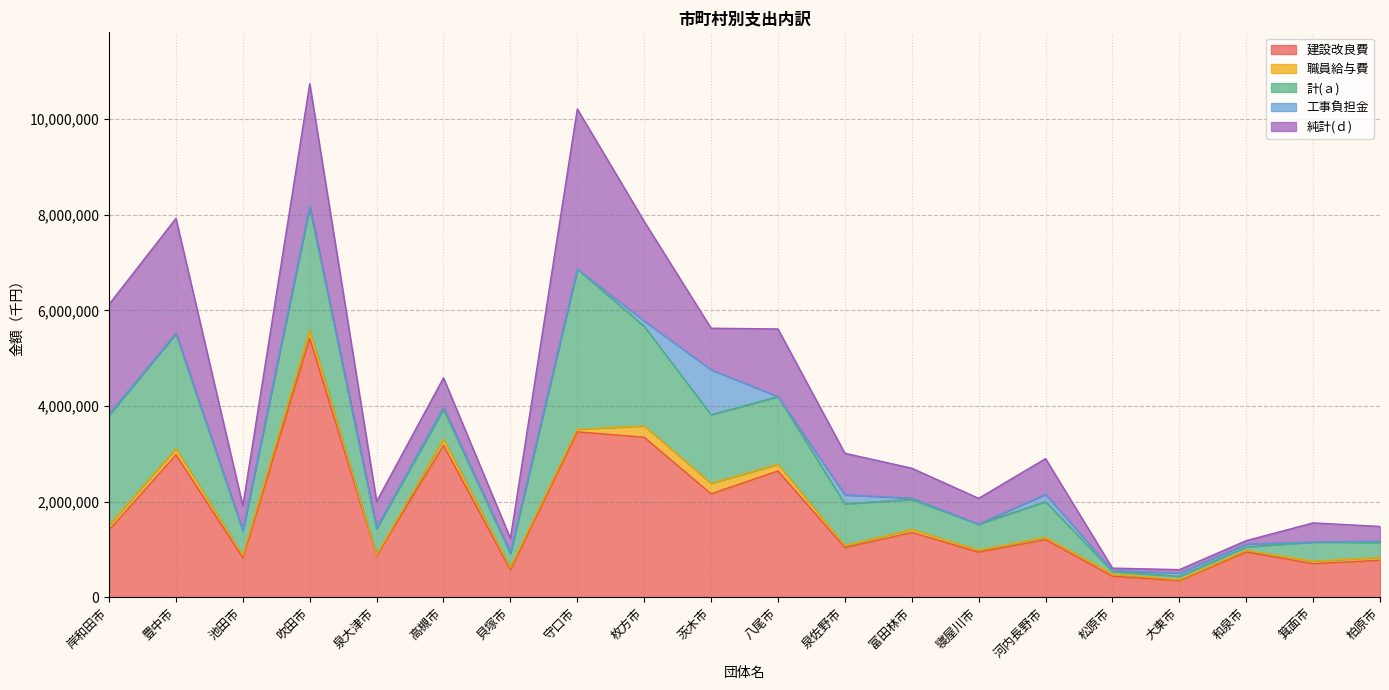

True or false: 工事負担金 and 純計(ｄ) cross at least once.

True